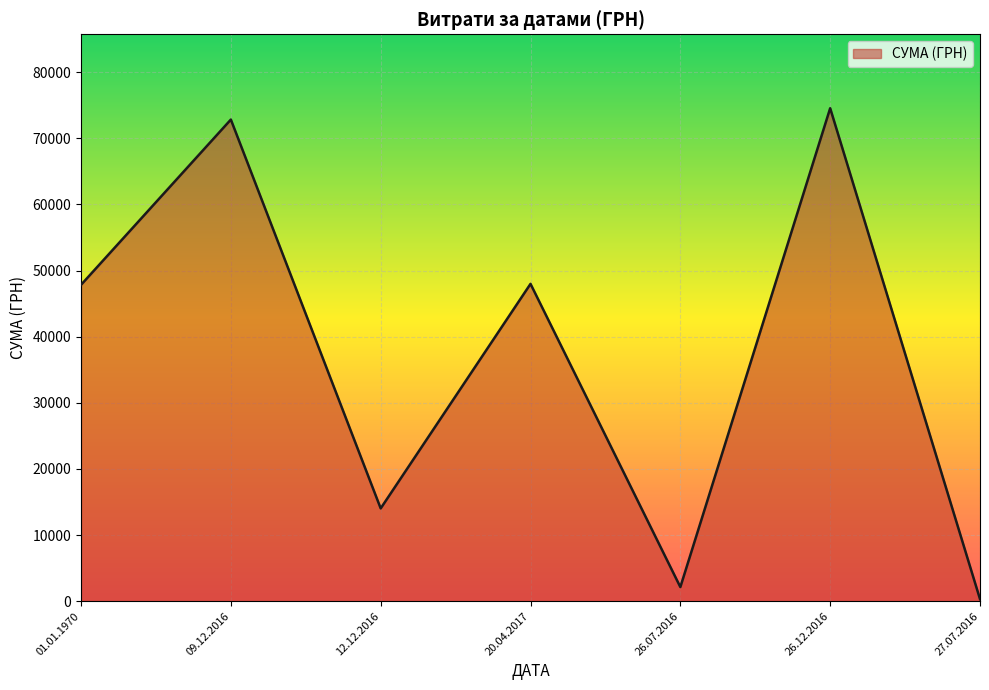

Is it true that the value at 12.12.2016 is 14030.0?

True